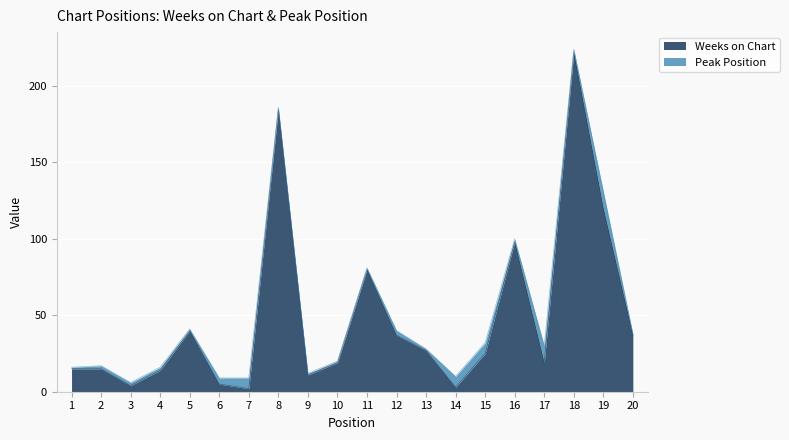

At which category does the data reach its first local valley?

3